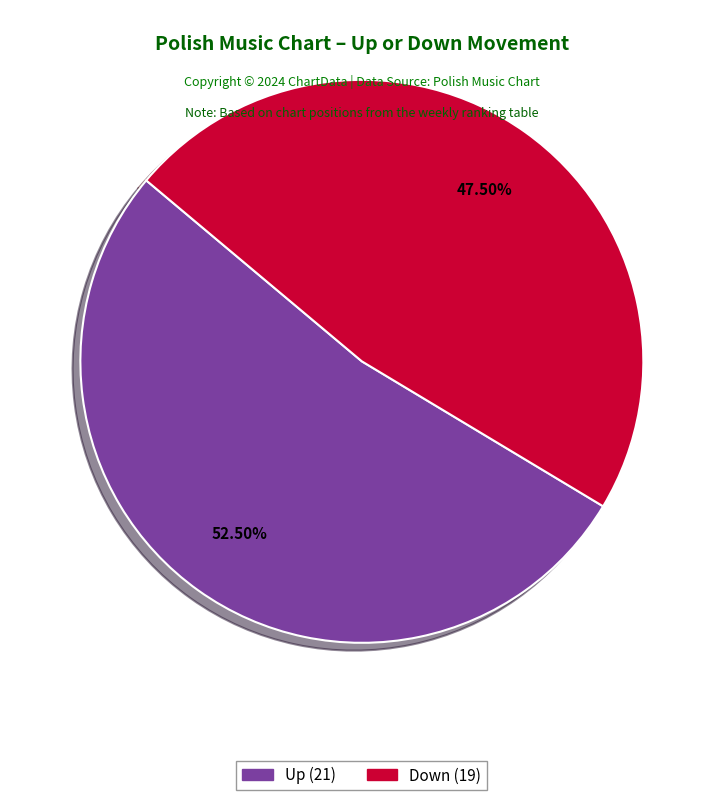

Count the number of slices in the pie.

2